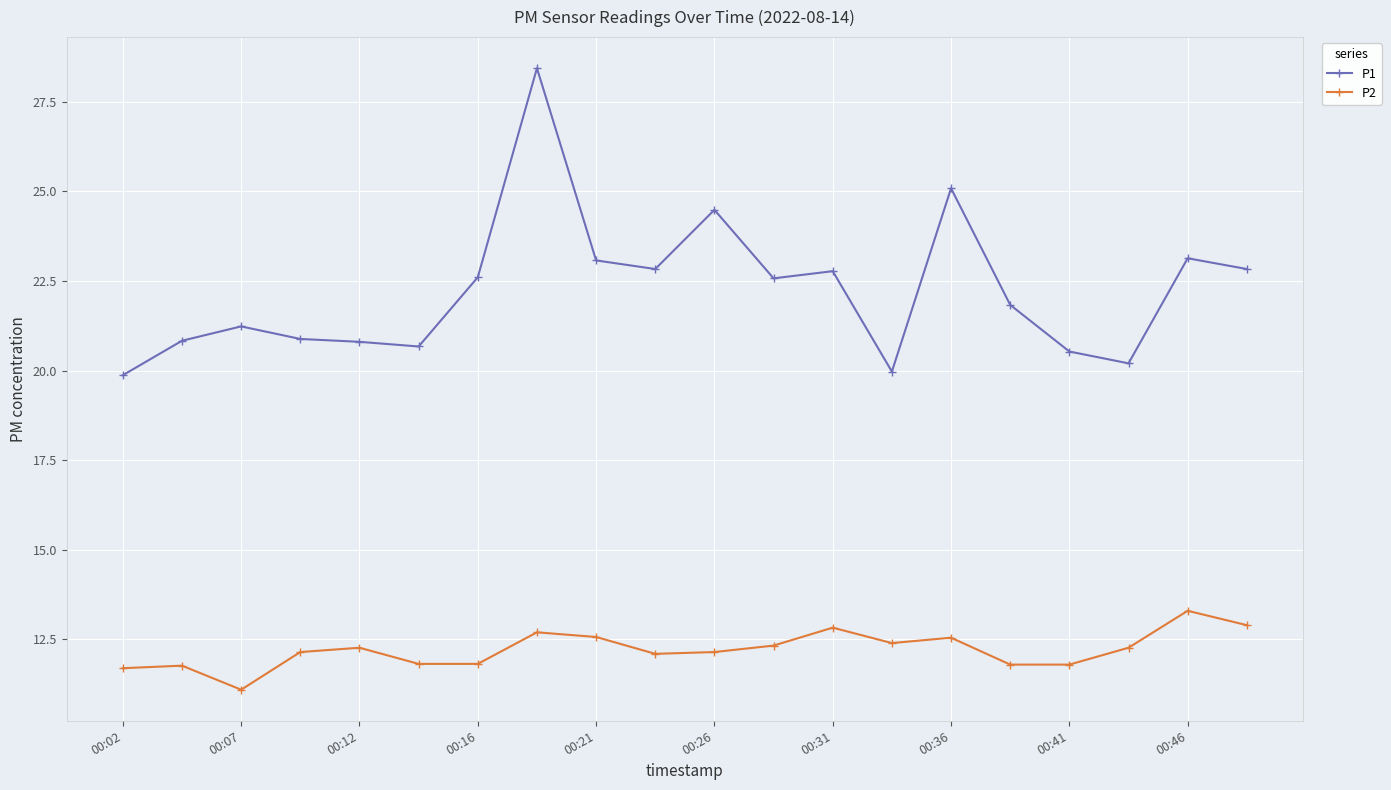

What is the average value of the P2 series?

12.2